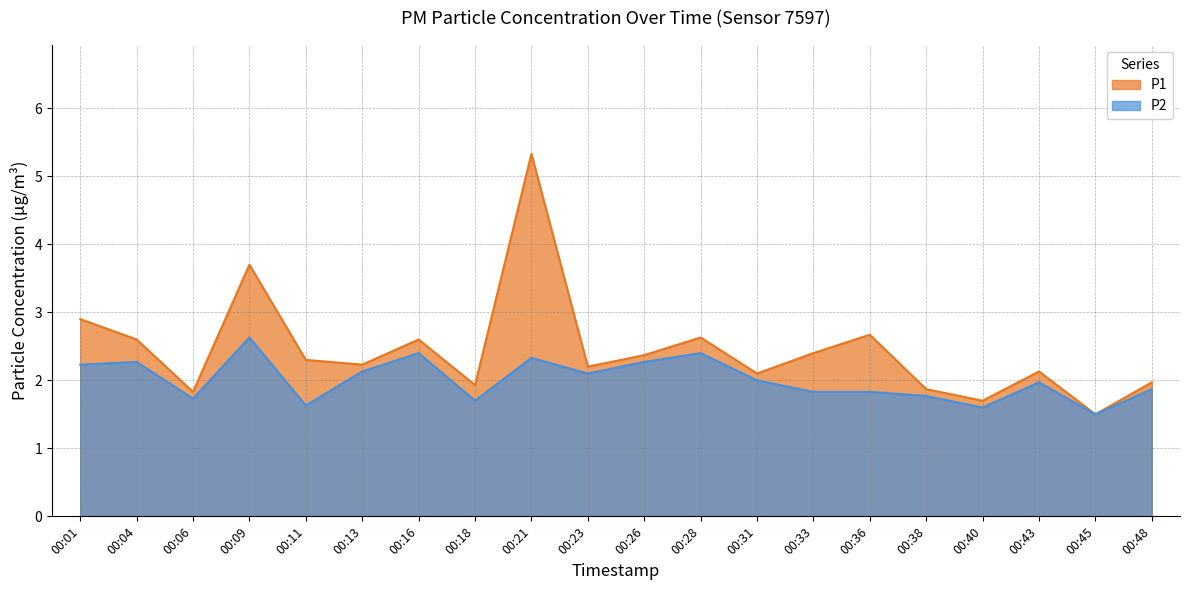

Rank the series at 00:36 from lowest to highest value.

P2, P1